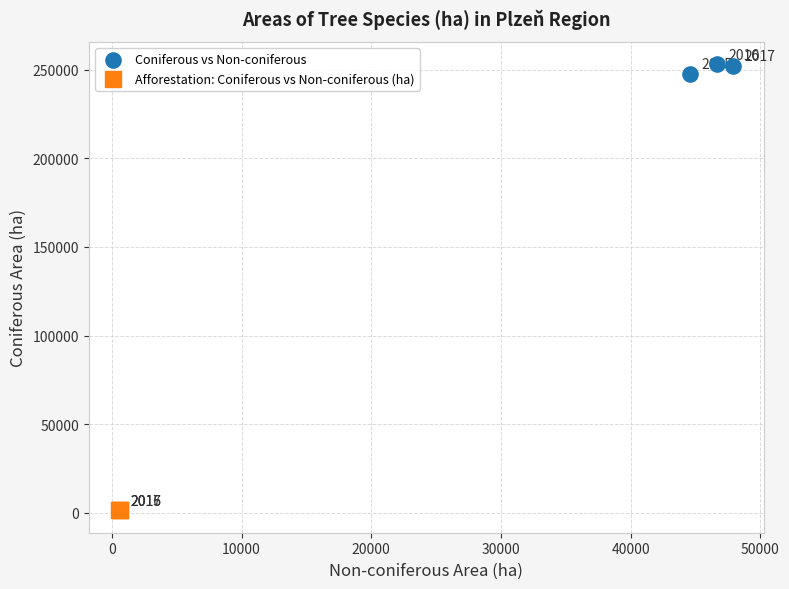

Which series has the widest spread of Y values?

Coniferous vs Non-coniferous